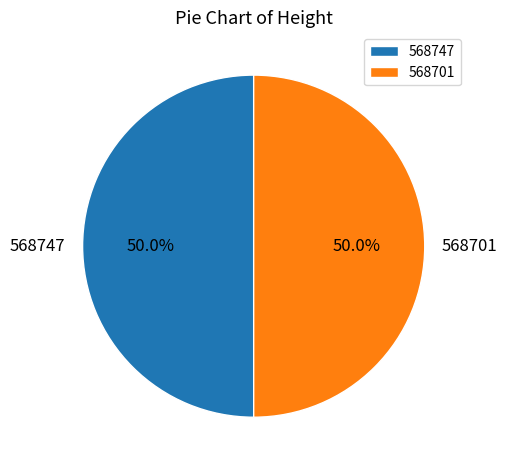

What percentage is the 568747 slice, to the nearest percent?

50%